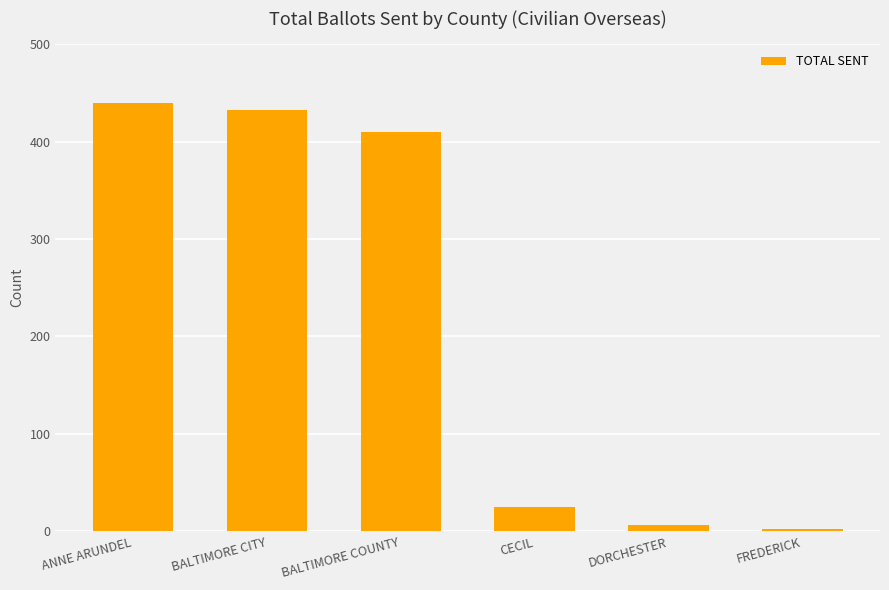

How many series are shown in this chart?

1